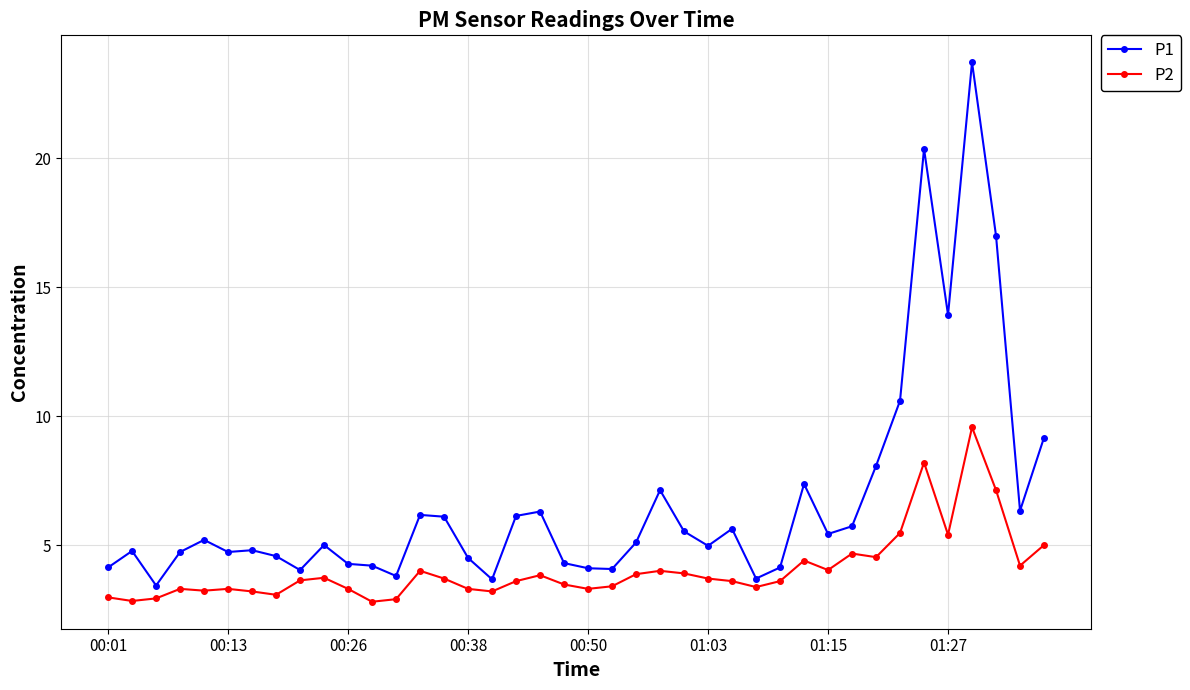

True or false: P2 and P1 intersect in this chart.

False